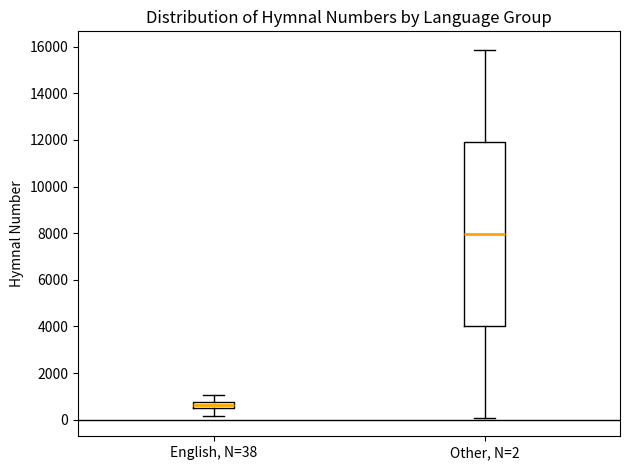

Which box is the tallest, from its lower edge to its upper edge?

Other, N=2